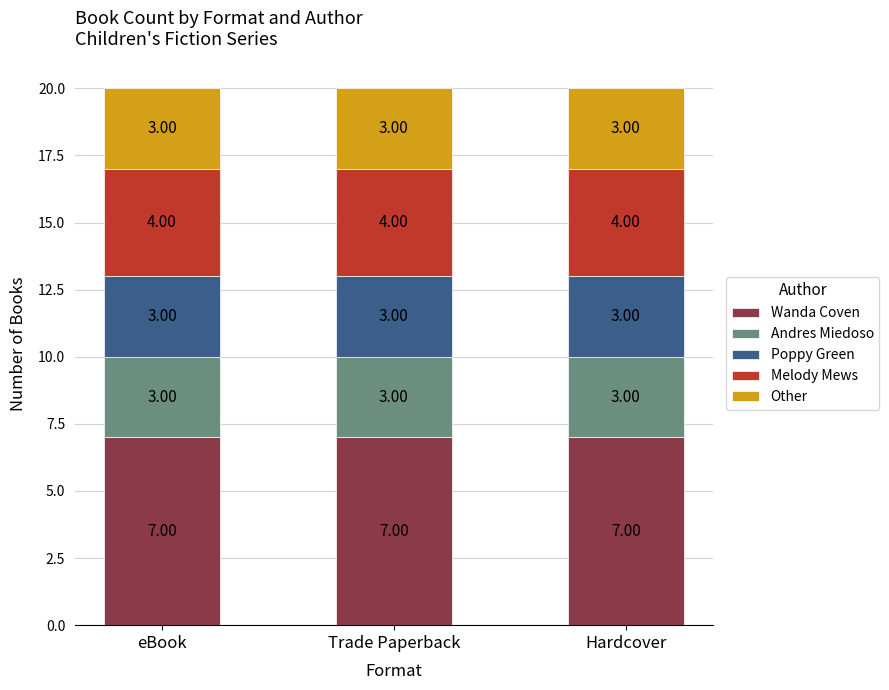

What is the sum of all Wanda Coven values?

21